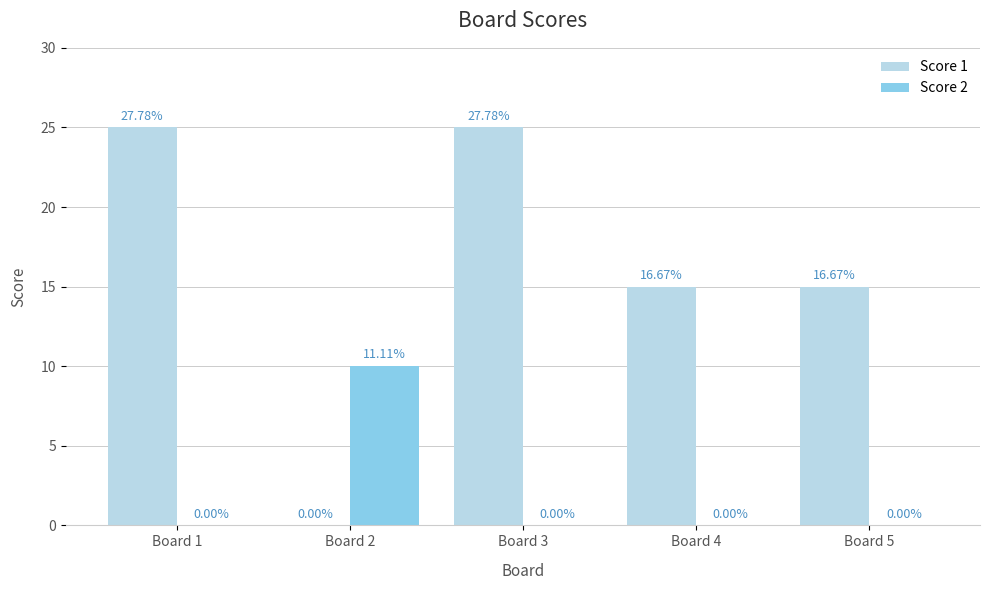

Is the value of Score 2 at Board 5 greater than the value of Score 1 at Board 1?

No